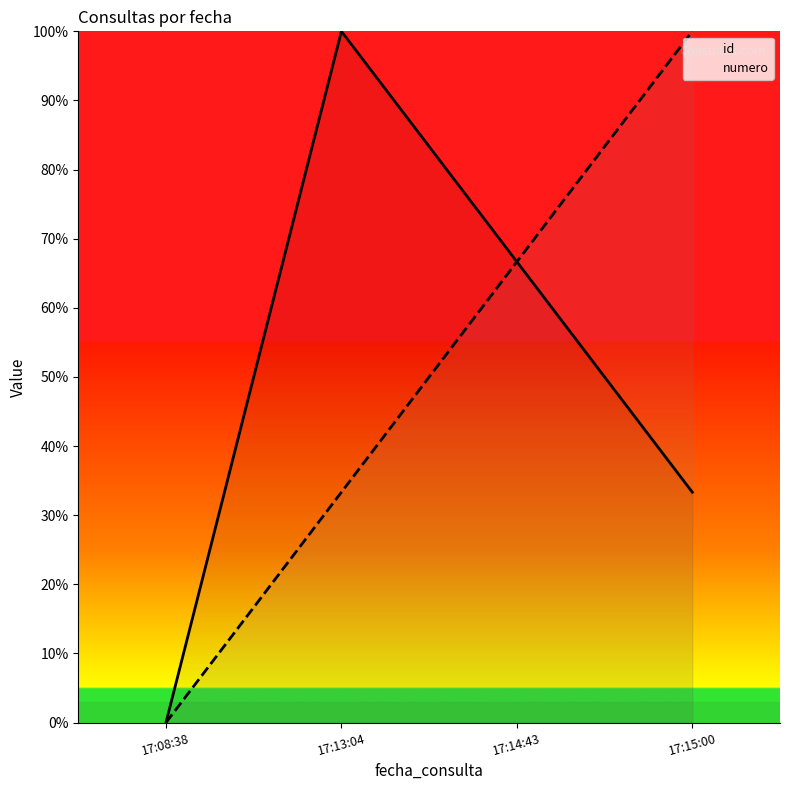

What is the difference between the id values at 17:13:04 and 17:08:38?

100.0